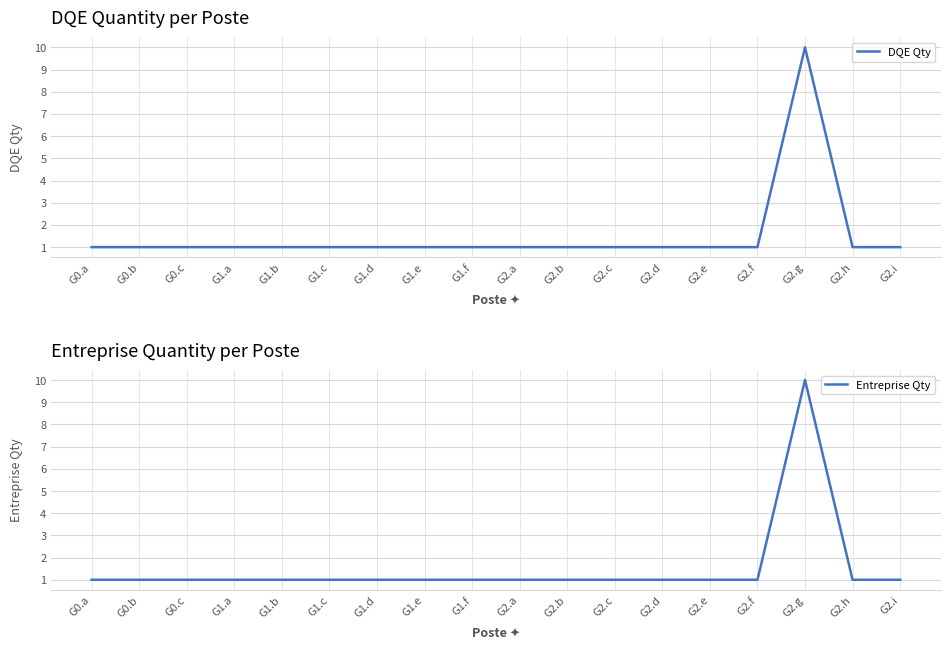

What is the label of the 15th point from the left?

G2.f